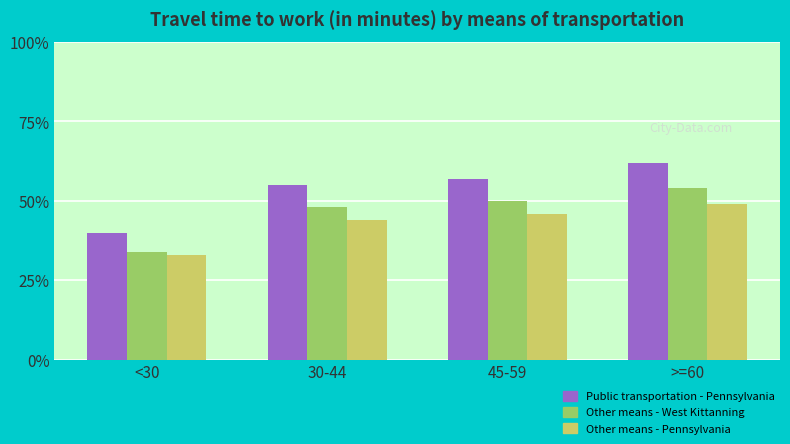

Which label corresponds to the smallest value in the chart?

<30